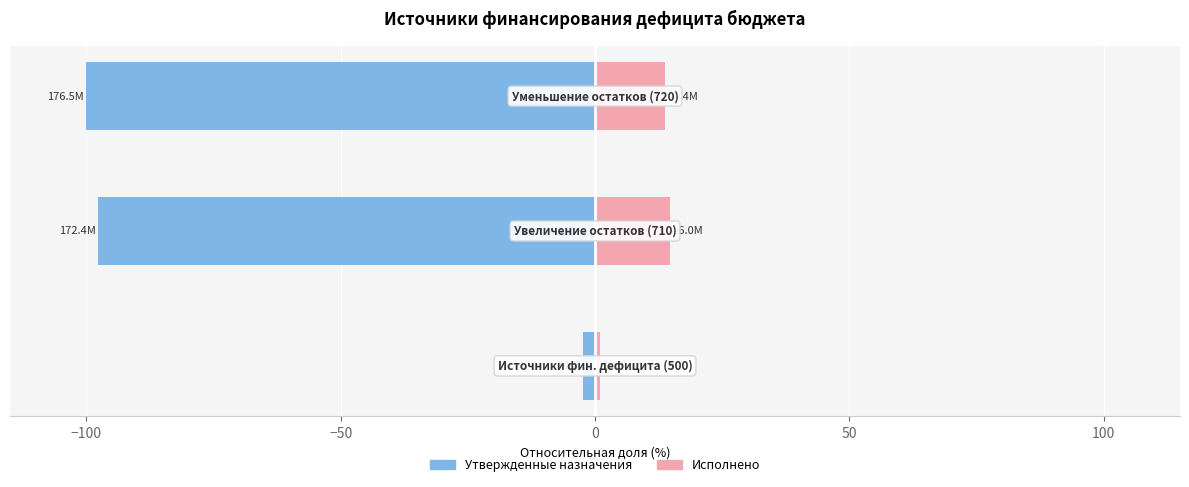

What are all the series names shown in the legend?

Утвержденные назначения, Исполнено